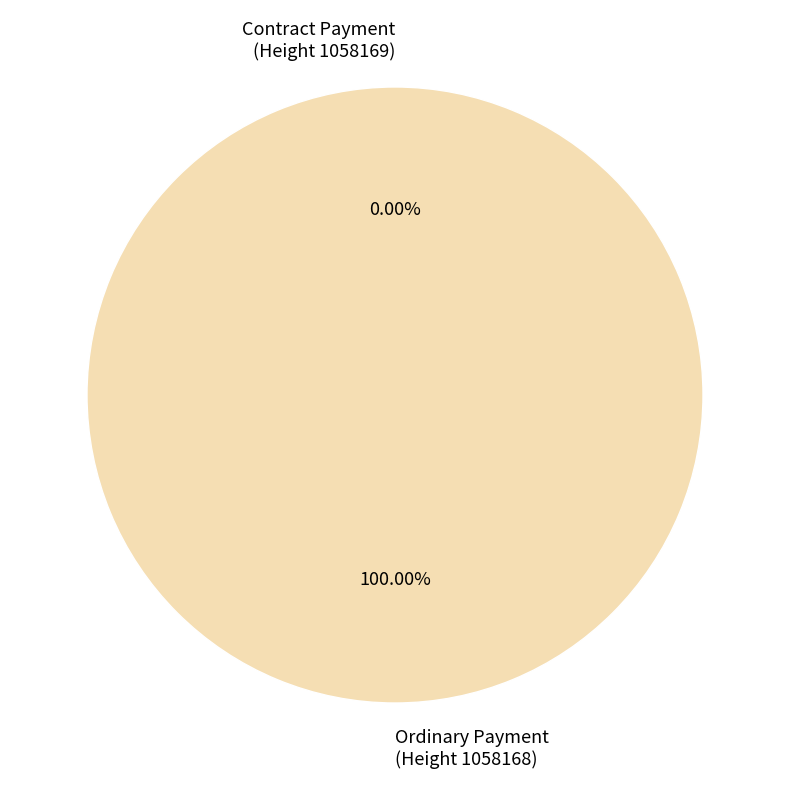

The Ordinary Payment
(Height 1058168) slice represents 99% of the pie. True or false?

False